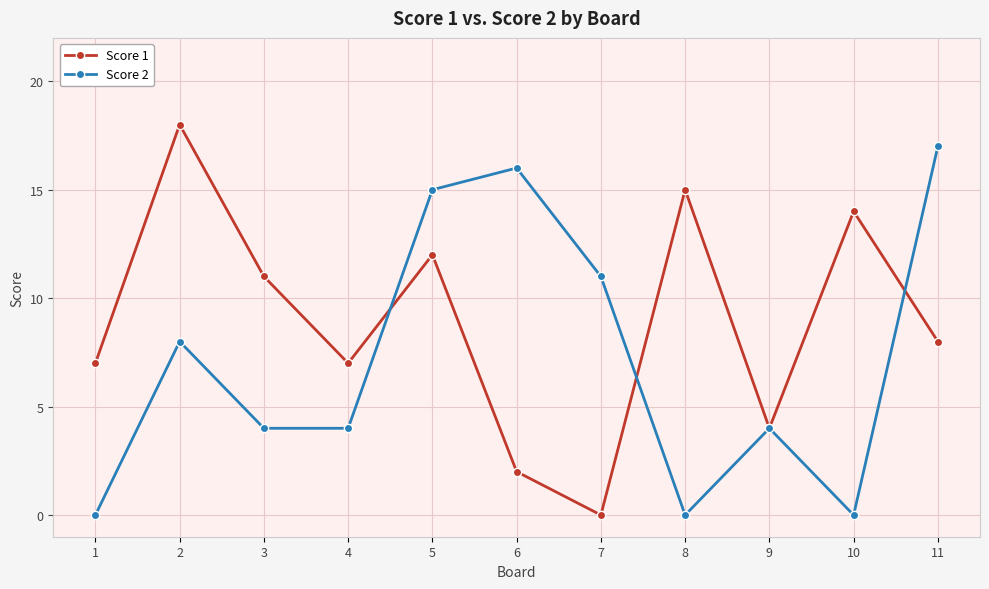

True or false: Score 1 has more than 1 points higher than both neighbors.

True